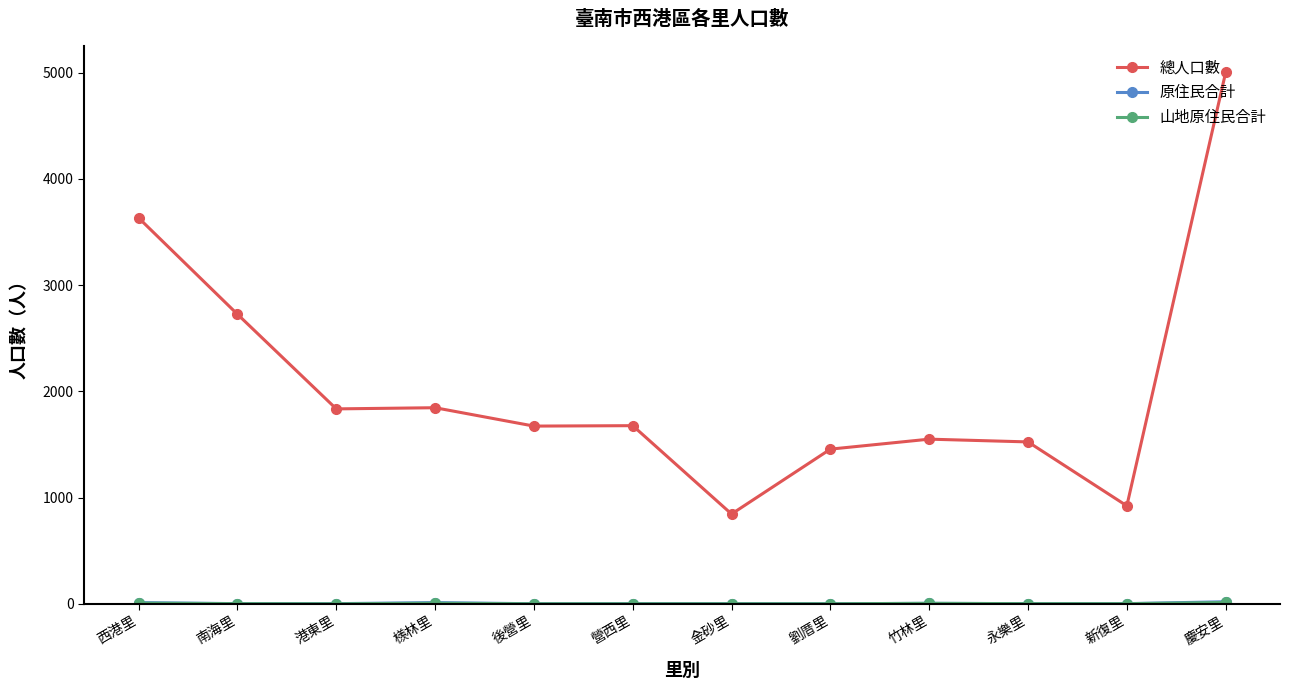

What is the label of the 8th point from the right?

後營里